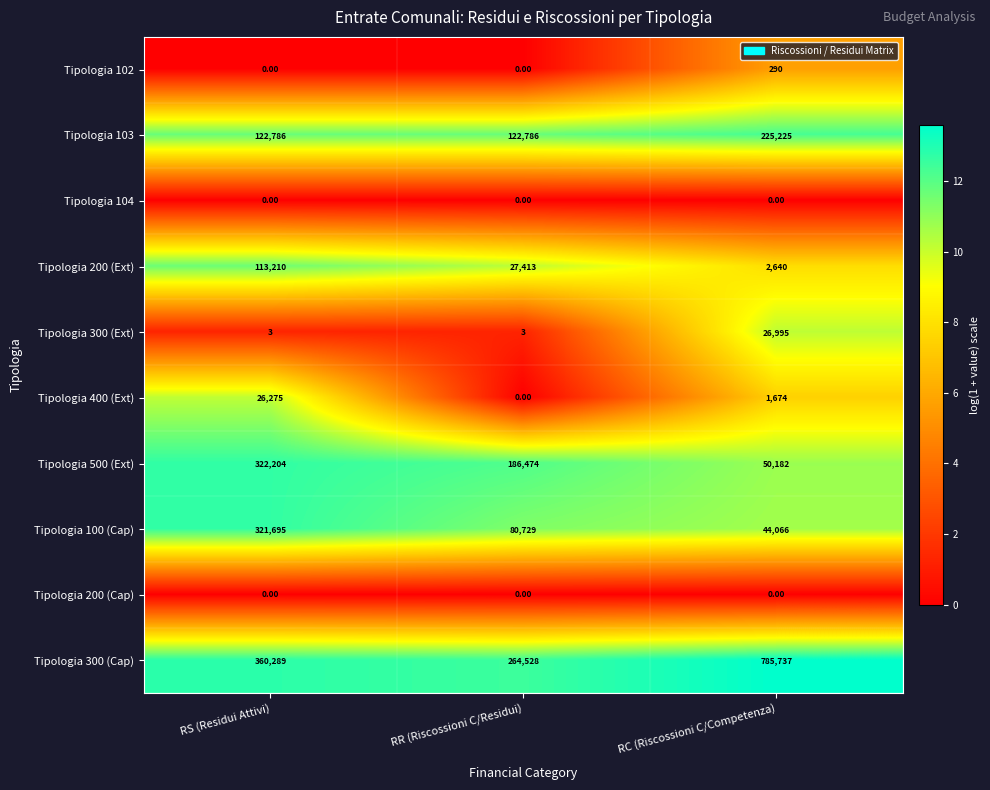

What is the sum of all Tipologia 300 (Ext) values?

27001